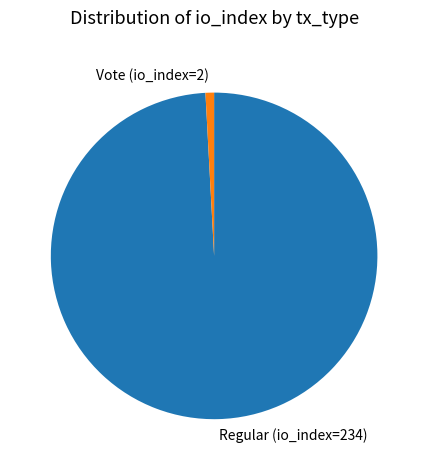

The Regular (io_index=234) slice represents 99% of the pie. True or false?

True